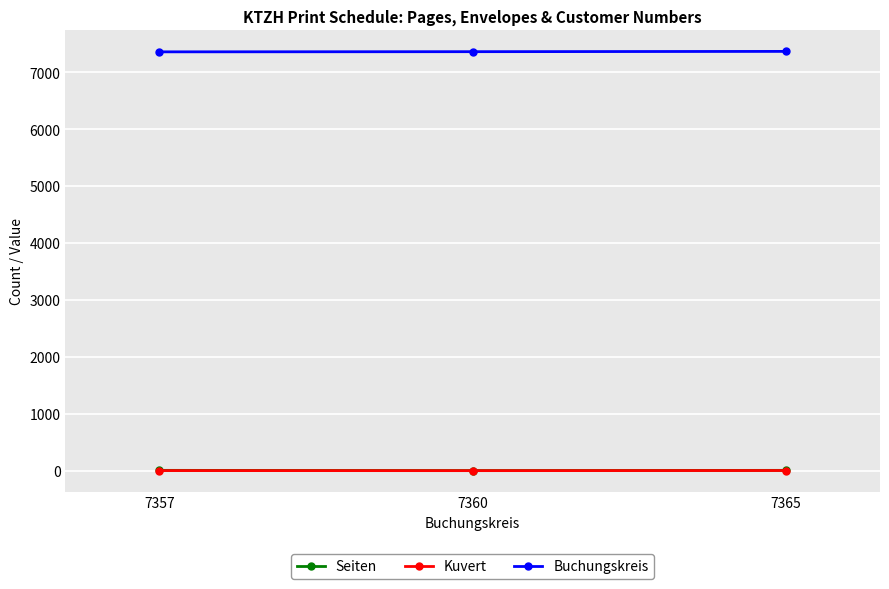

Which series has the largest total across all categories?

Buchungskreis